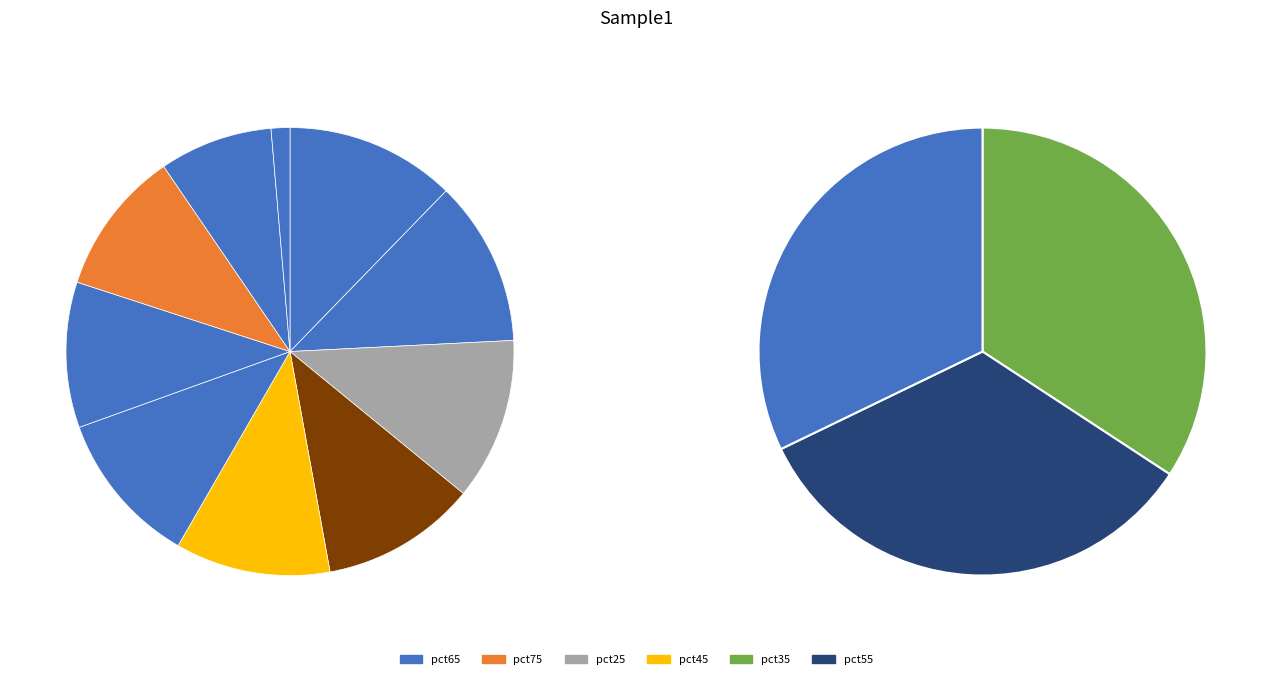

Combined, do pct35 and pct45 account for over 50%?

No